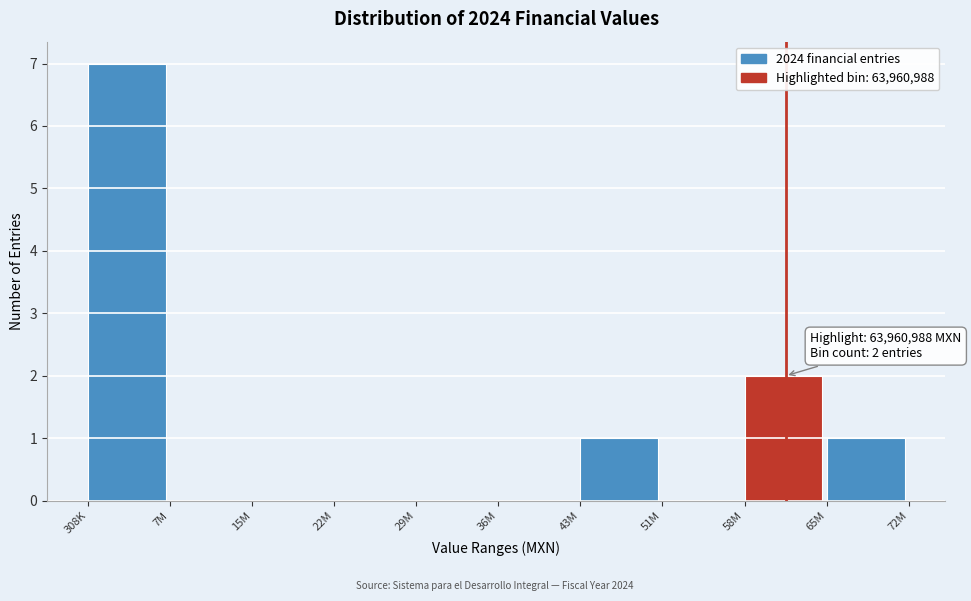

Reading left to right, what are all the values shown in this chart?

308K=7	7M=0	15M=0	22M=0	29M=0	36M=0	43M=1	51M=0	58M=2	65M=1